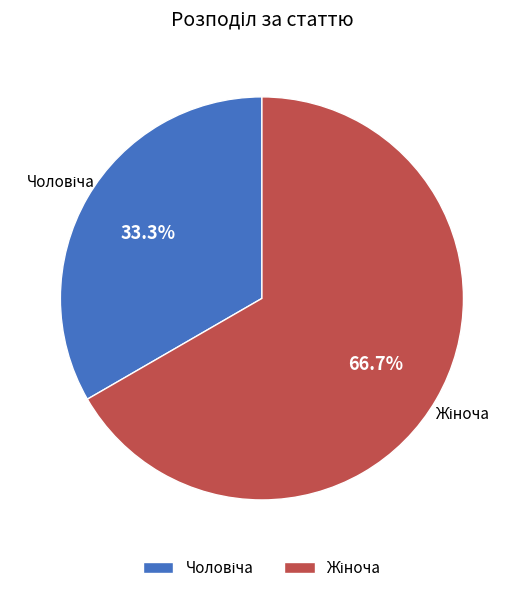

Is there any slice that represents more than half of the pie?

Yes